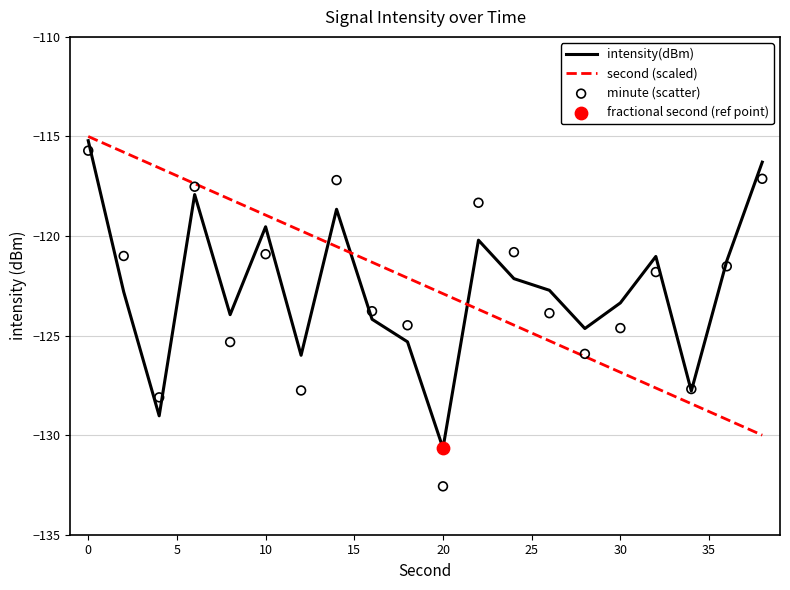

What is the highest value of the second (scaled) series?

-115.0